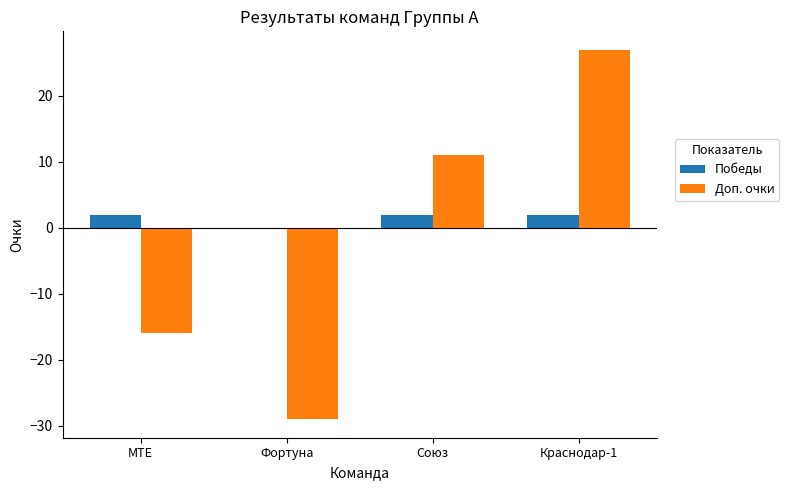

What is the sum of the Победы values at Союз and Краснодар-1?

4